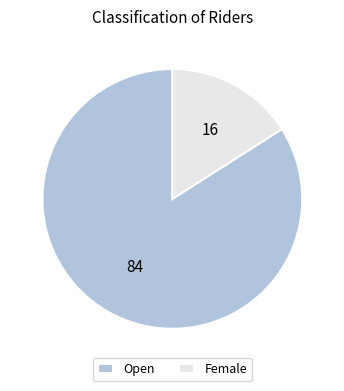

What is the majority slice?

Open